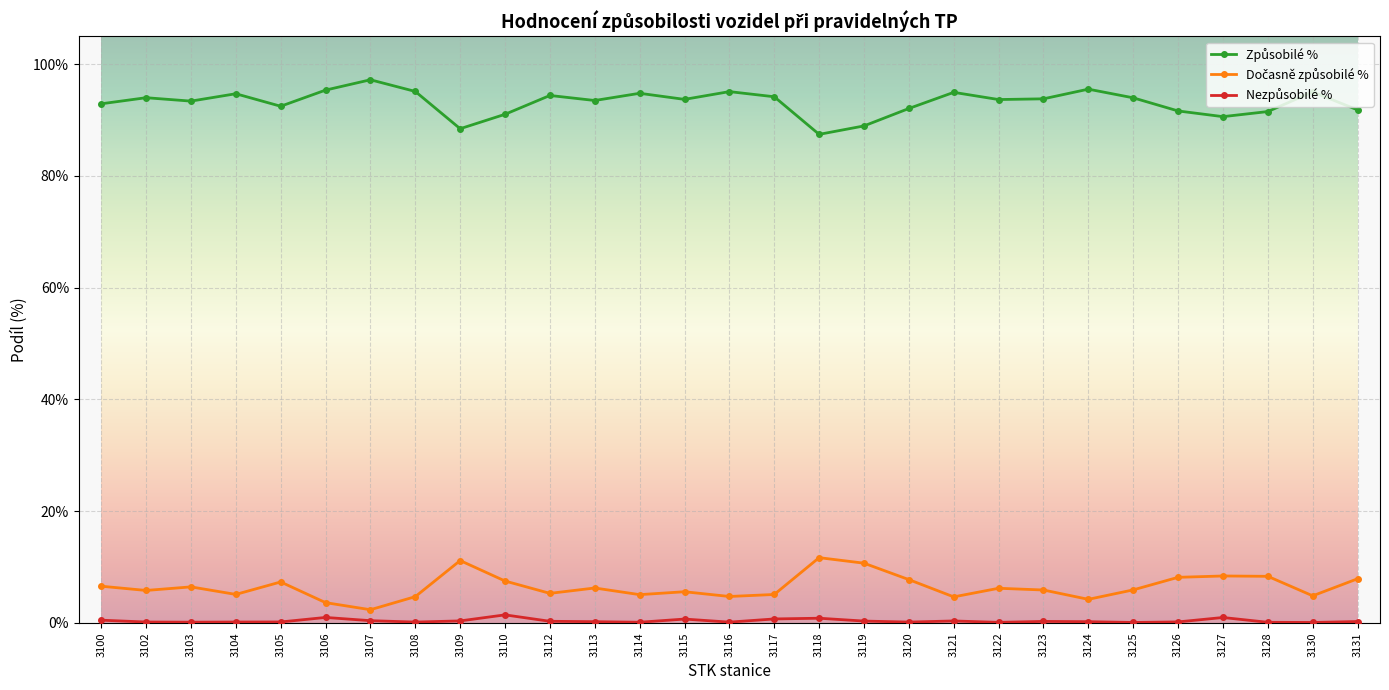

What is the maximum value shown in the chart?

97.2